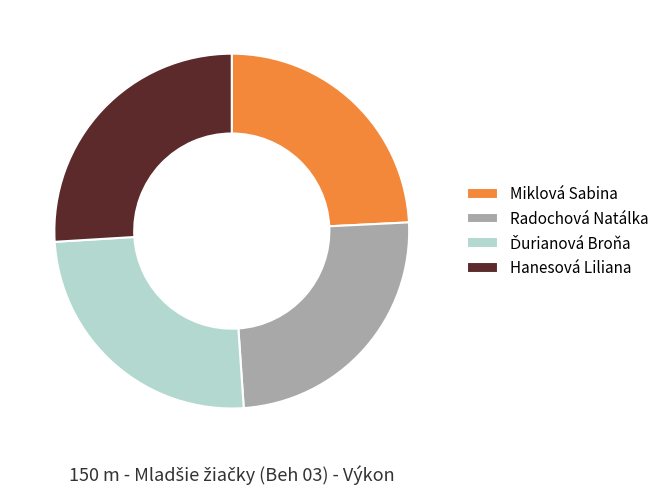

Combined, do Radochová Natálka and Hanesová Liliana account for over 50%?

Yes